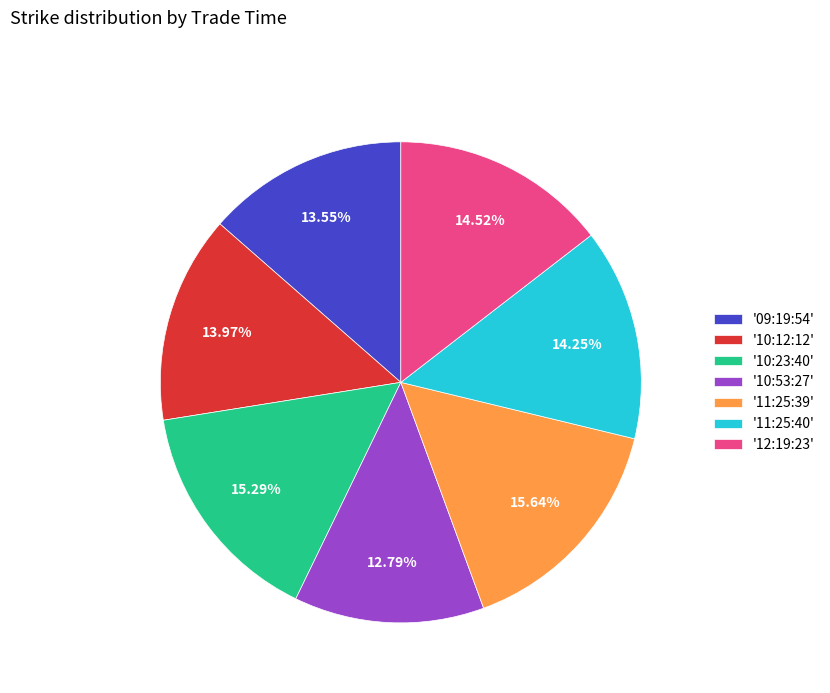

Does '10:12:12' represent more than half of the total?

No